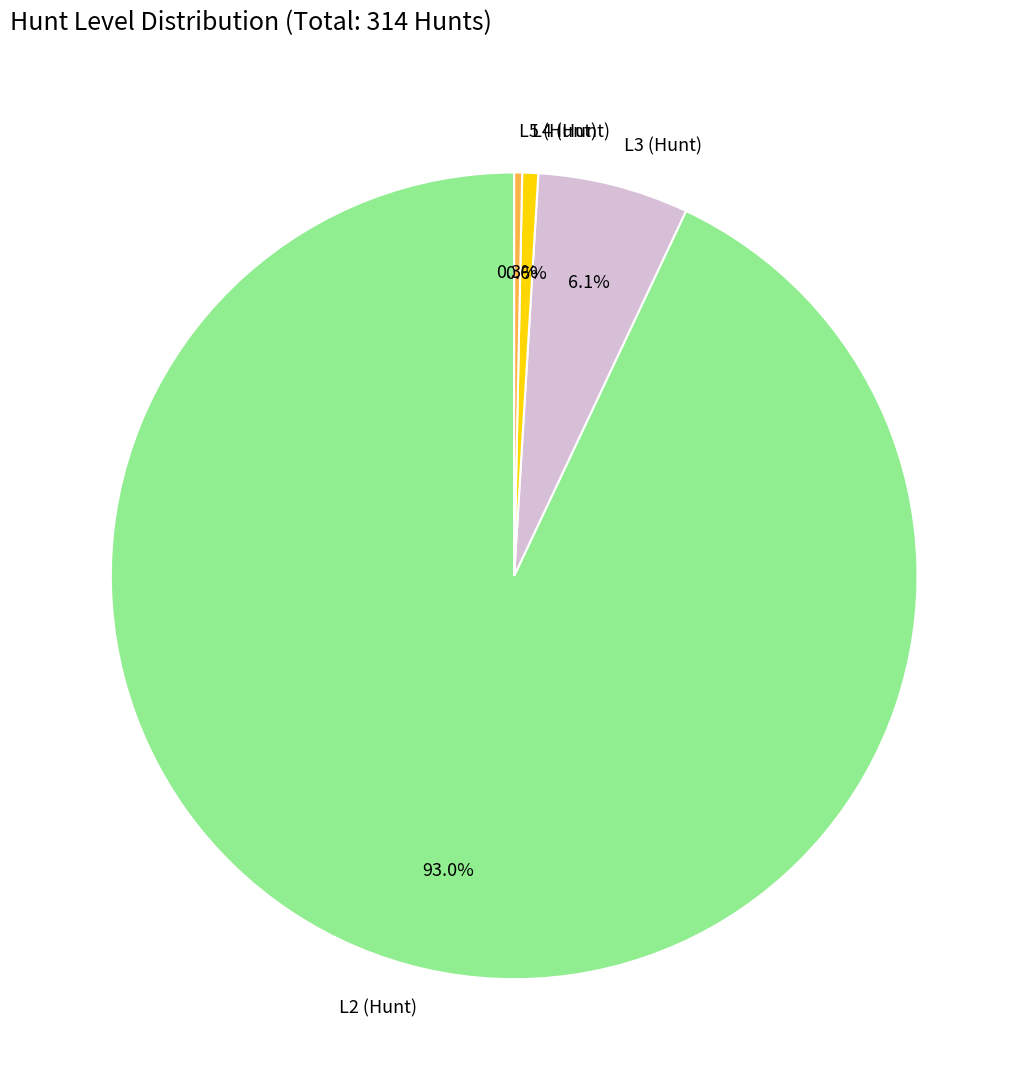

Combined, do L4 (Hunt) and L5 (Hunt) account for over 50%?

No